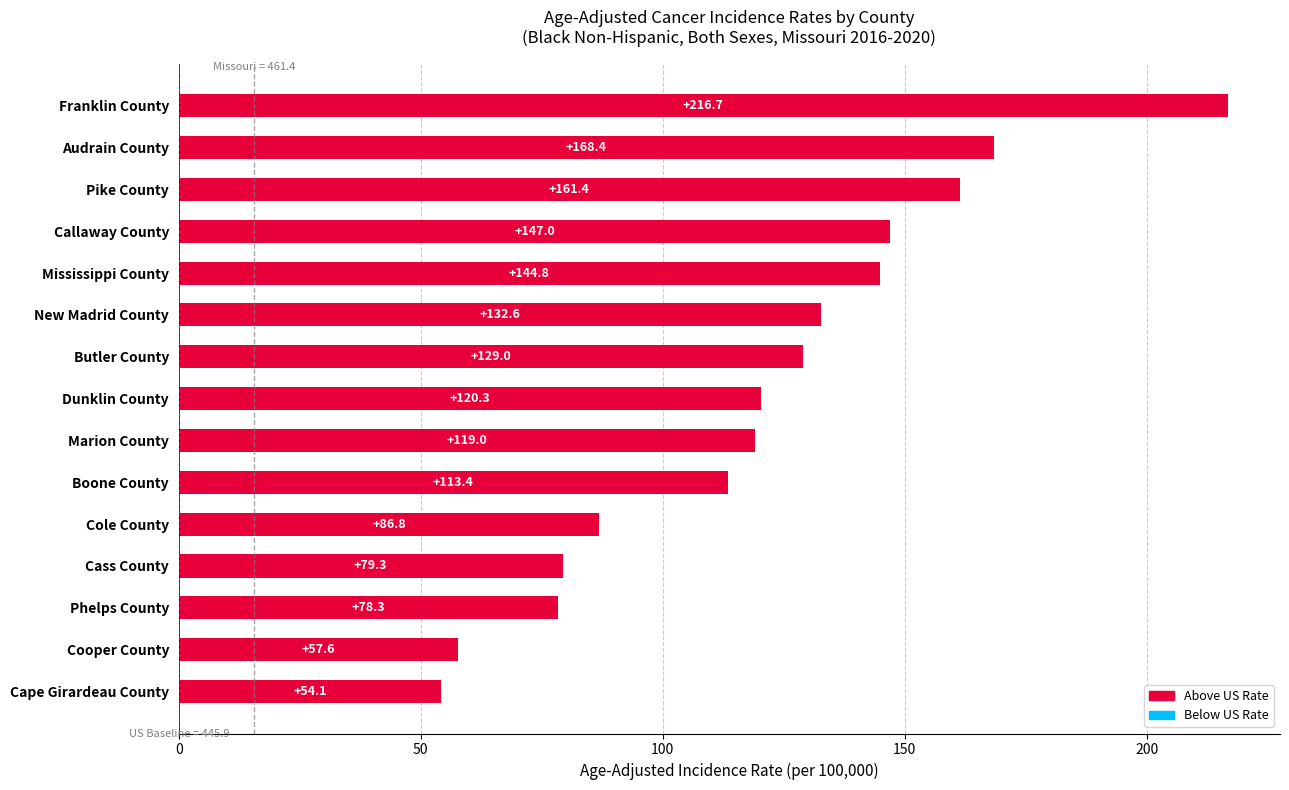

Is it true that the value at Phelps County is 25.0?

False